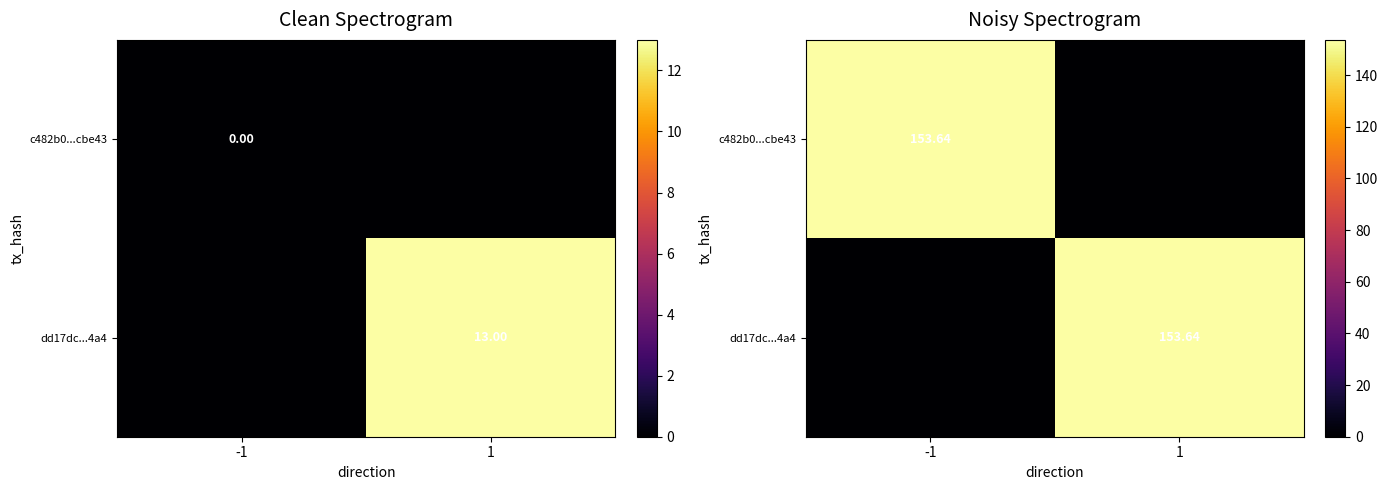

What is the spread (max minus min) of values at 1?

153.6